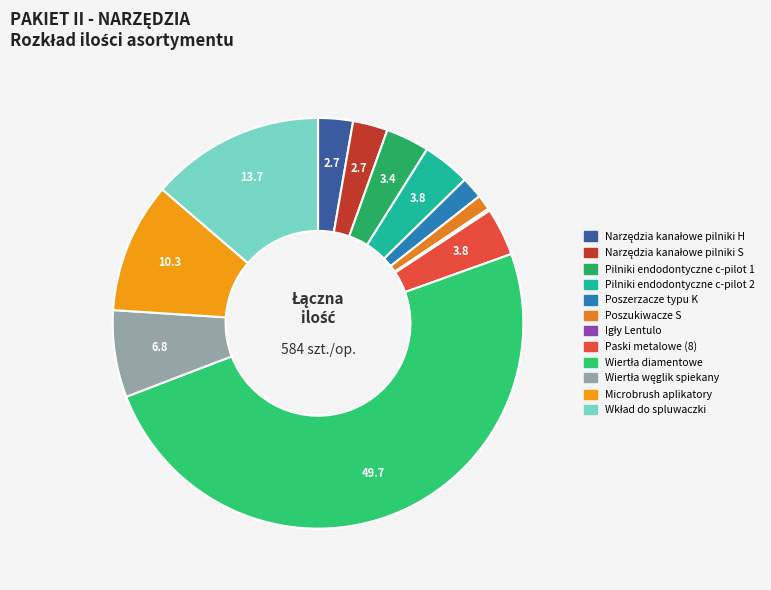

To the nearest percent, what portion does Wiertła węglik spiekany represent?

7%